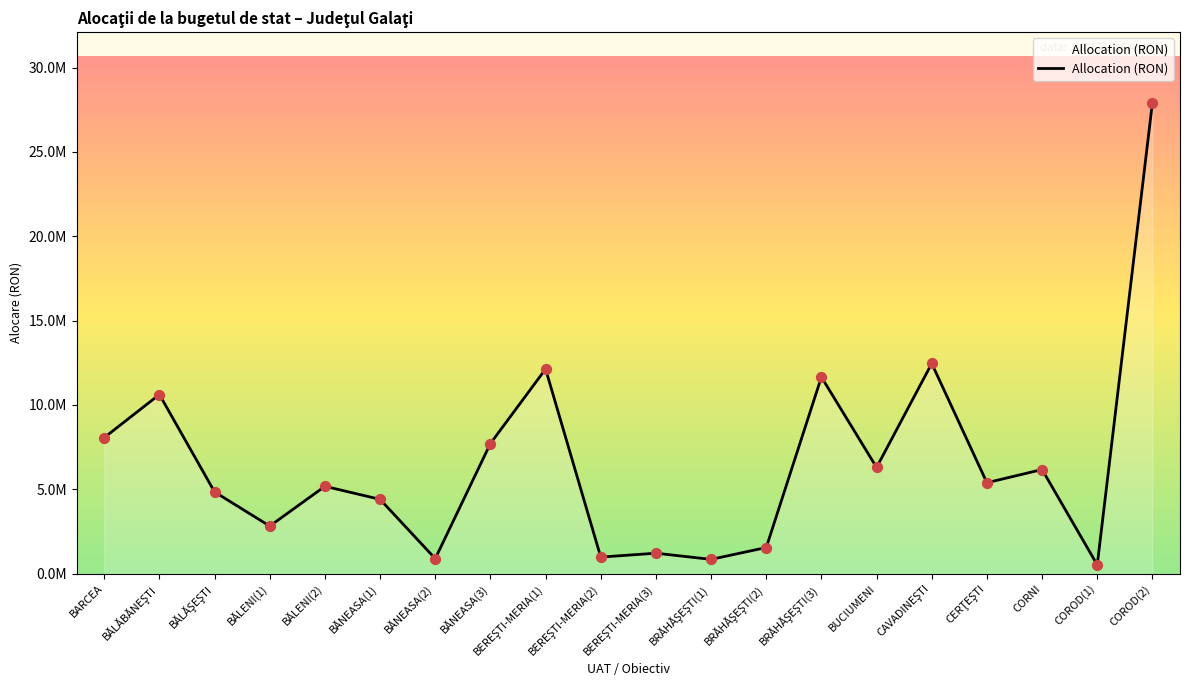

Is this an area chart (filled region under the line)?

Yes